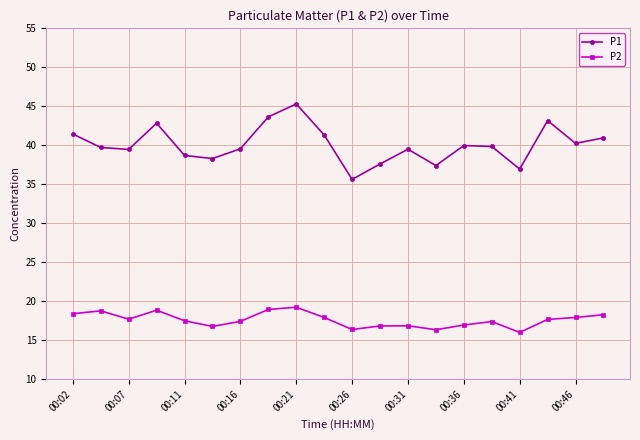

In P1, how many points are higher than both neighbors (excluding endpoints)?

5